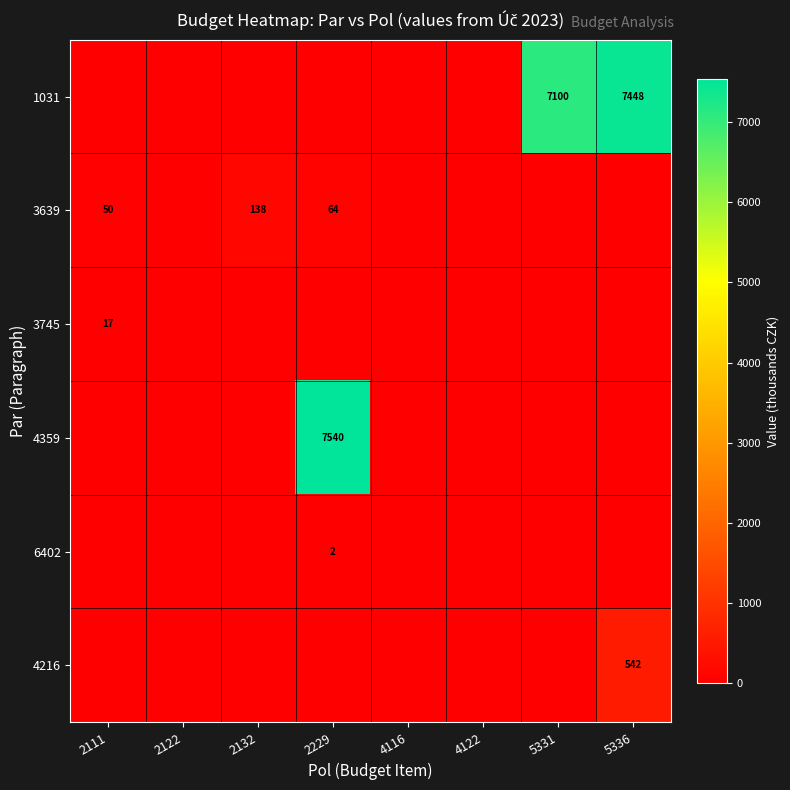

Is it true that 4216 equals 786 at 5336?

False